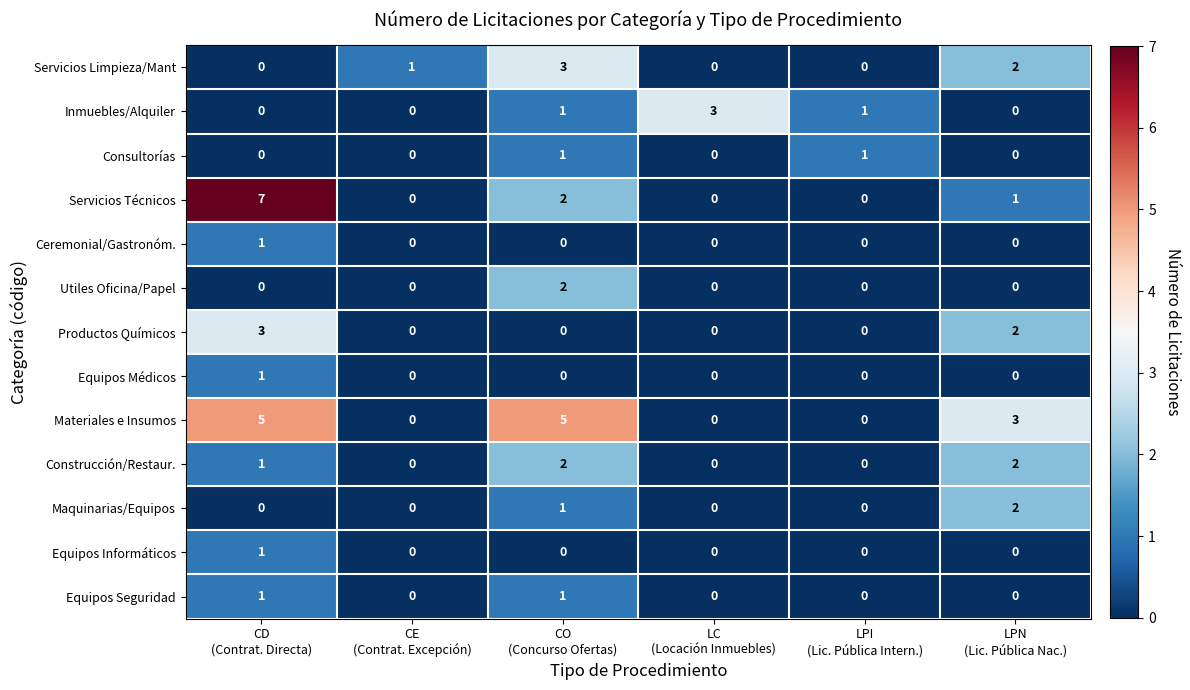

Which series has the largest total across all categories?

Materiales e Insumos